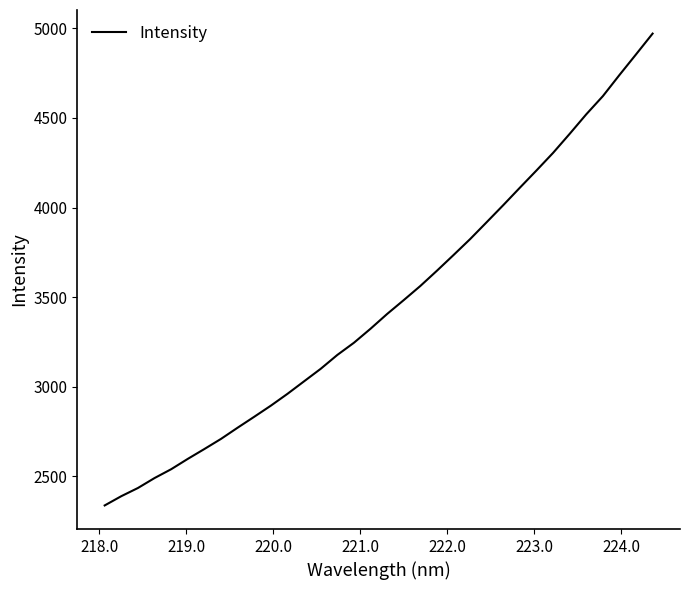

What is the difference between the maximum and minimum values?

2634.0